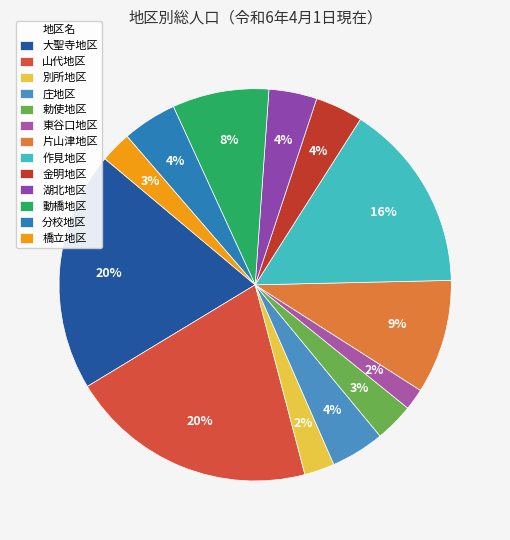

How many segments does this pie chart have?

13